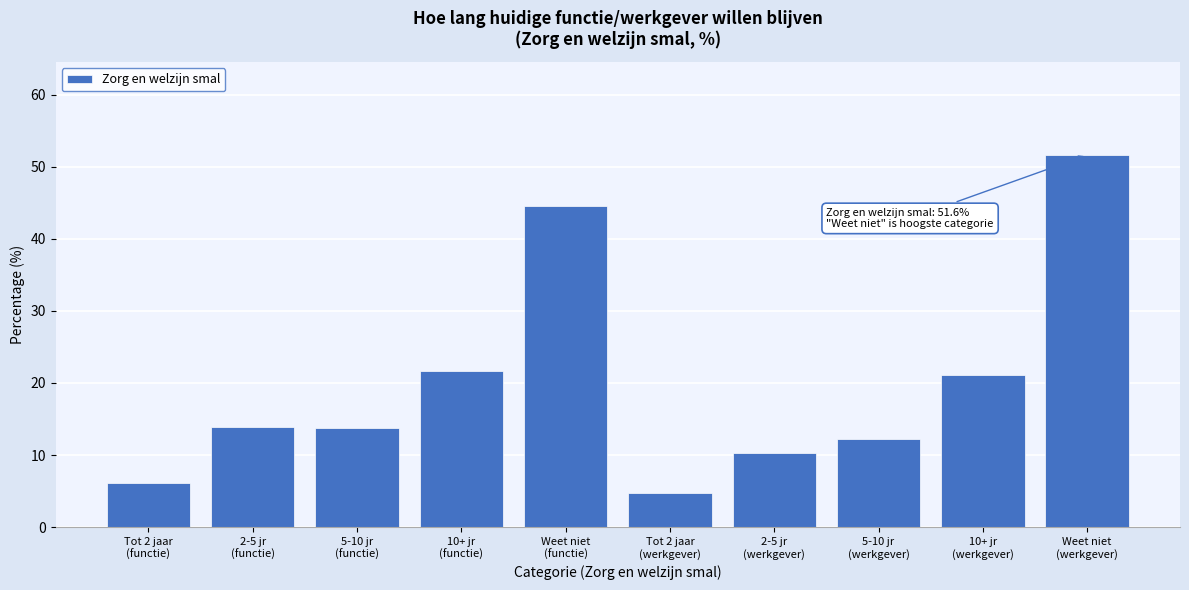

What is the minimum value shown in the chart?

4.8